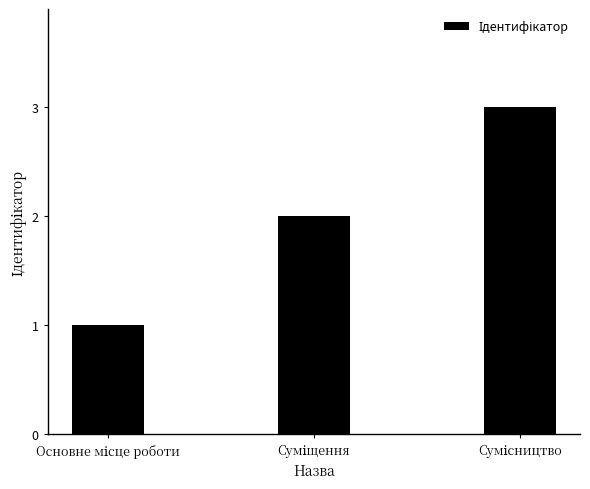

What is the greatest value displayed?

3